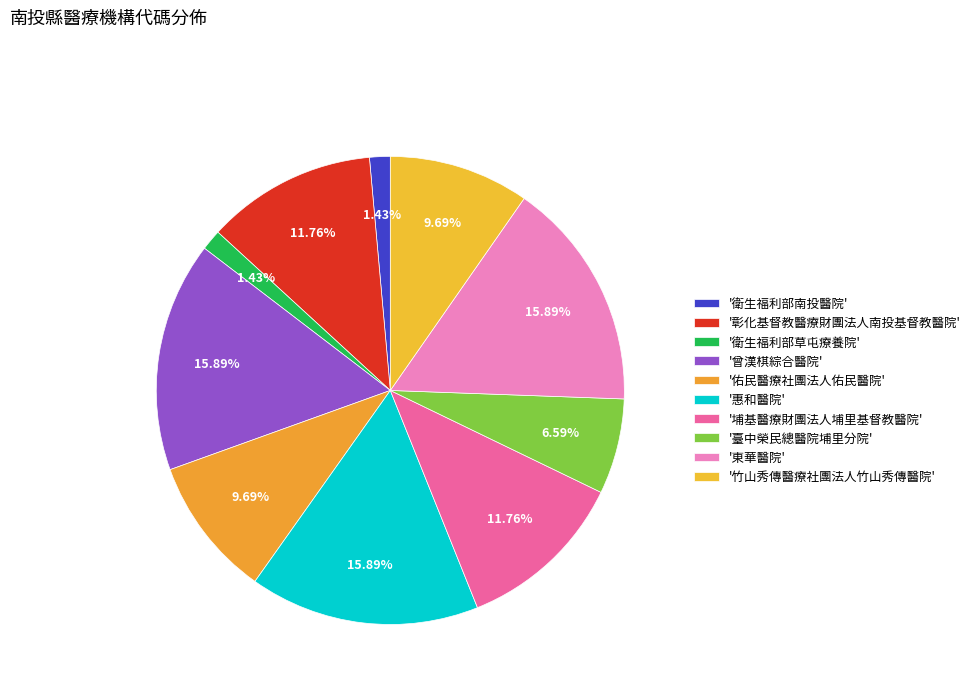

Is there any slice that represents more than half of the pie?

No